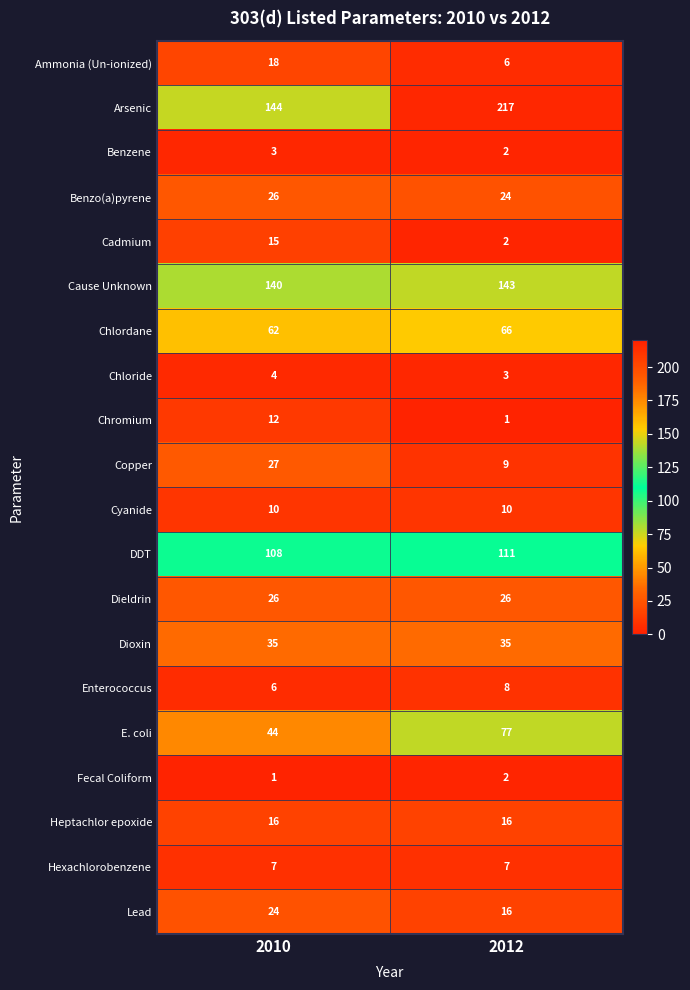

The value of Arsenic at 2012 is 382. True or false?

False